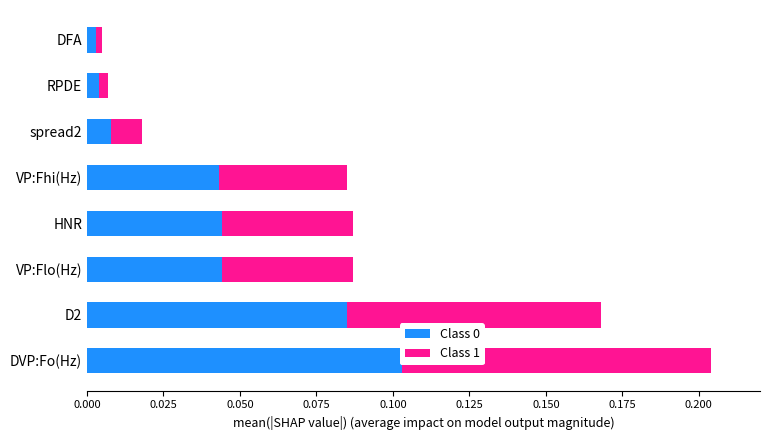

Reading left to right, what are all the values shown in this chart?

Class 0: 0.1	0.1	0.0	0.0	0.0	0.0	0.0	0.0
Class 1: 0.1	0.1	0.0	0.0	0.0	0.0	0.0	0.0